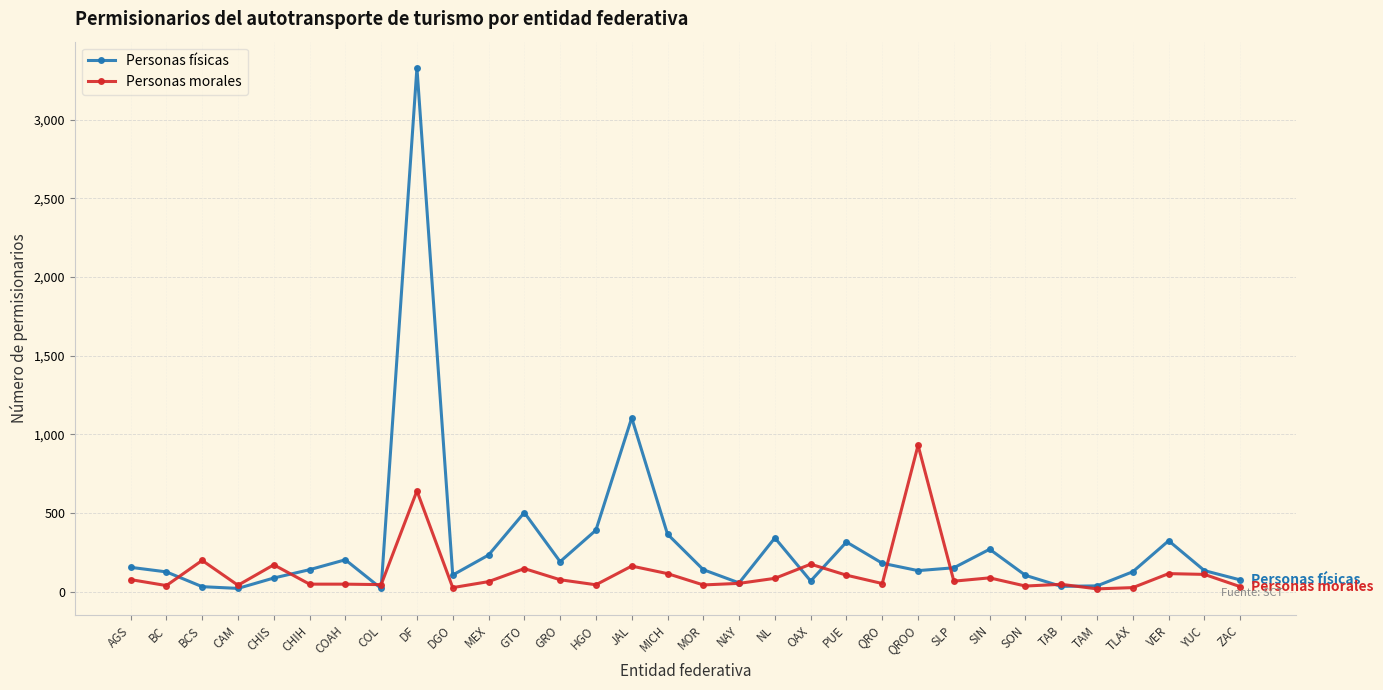

What is the difference between the maximum and second lowest values in the Personas físicas series?

3310